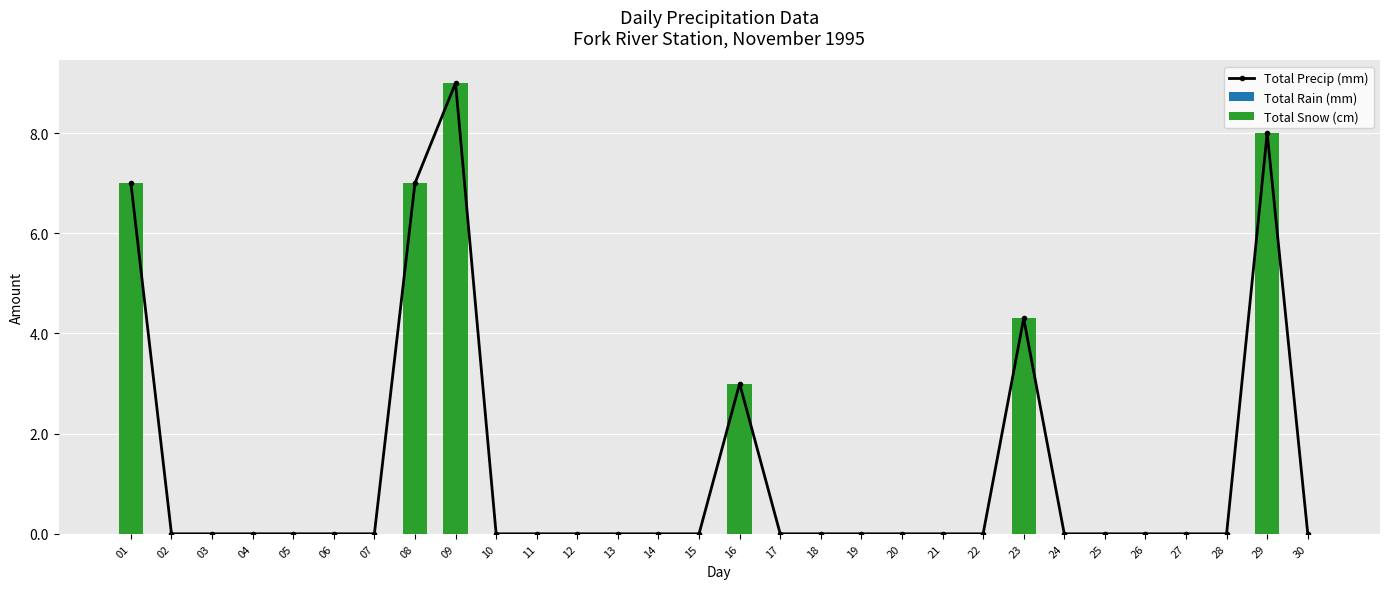

How many groups of bars are there?

30